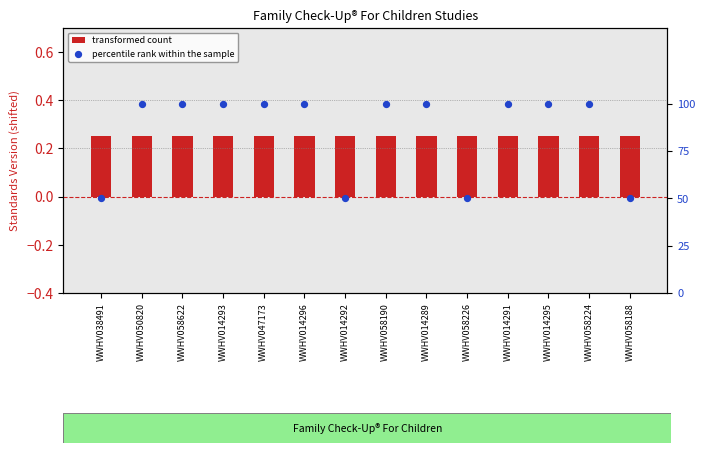

Which series has the largest Y range (max minus min)?

percentile rank within the sample